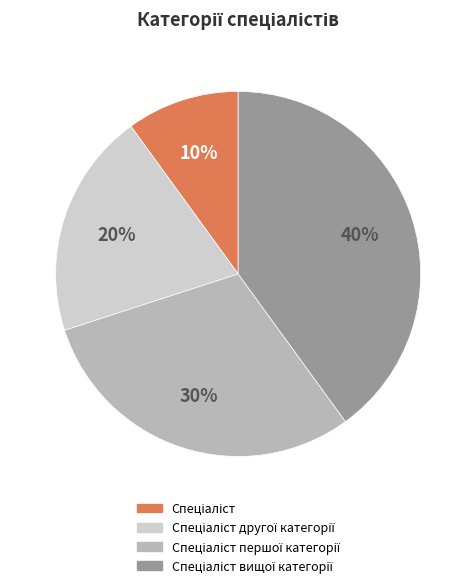

To the nearest percent, what is the average slice percentage?

25%